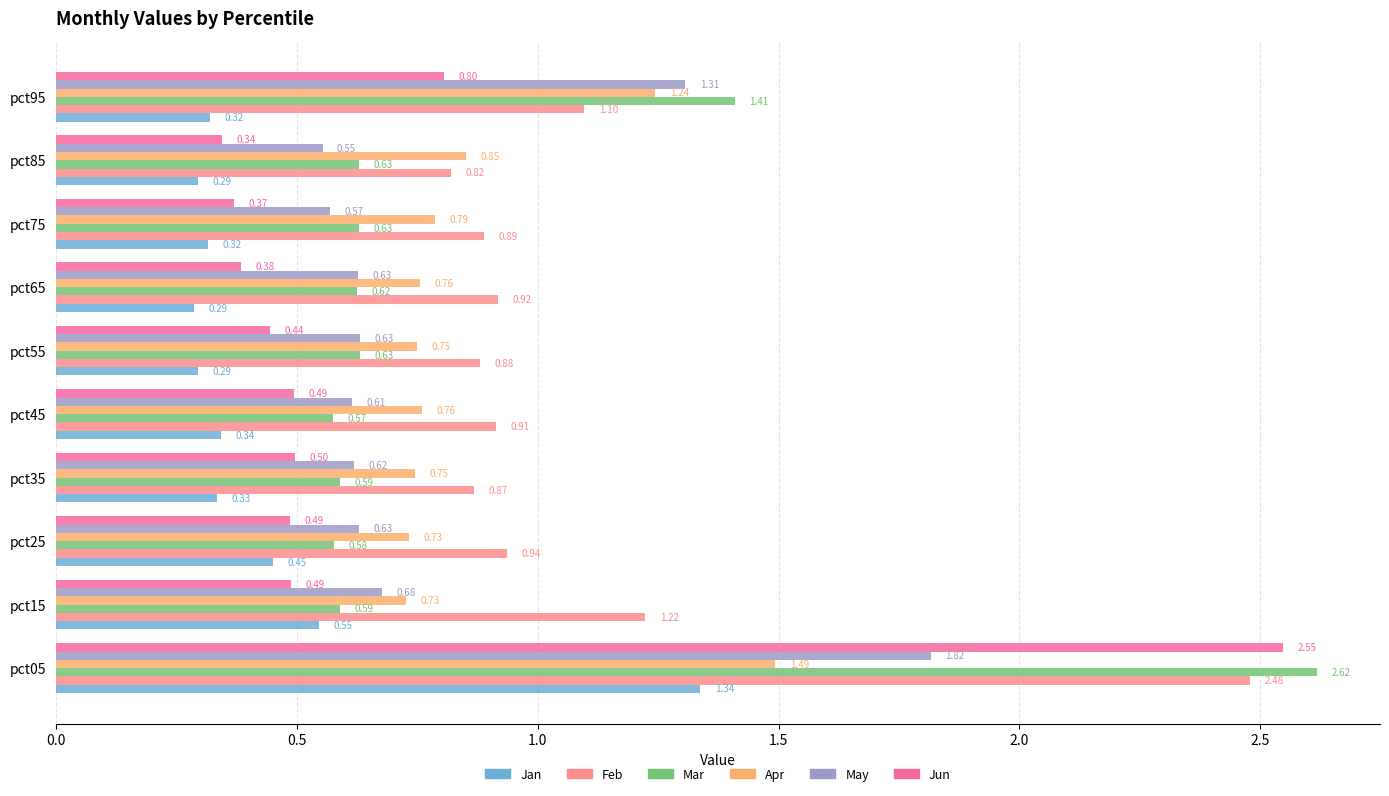

Which series has the largest total across all categories?

Feb